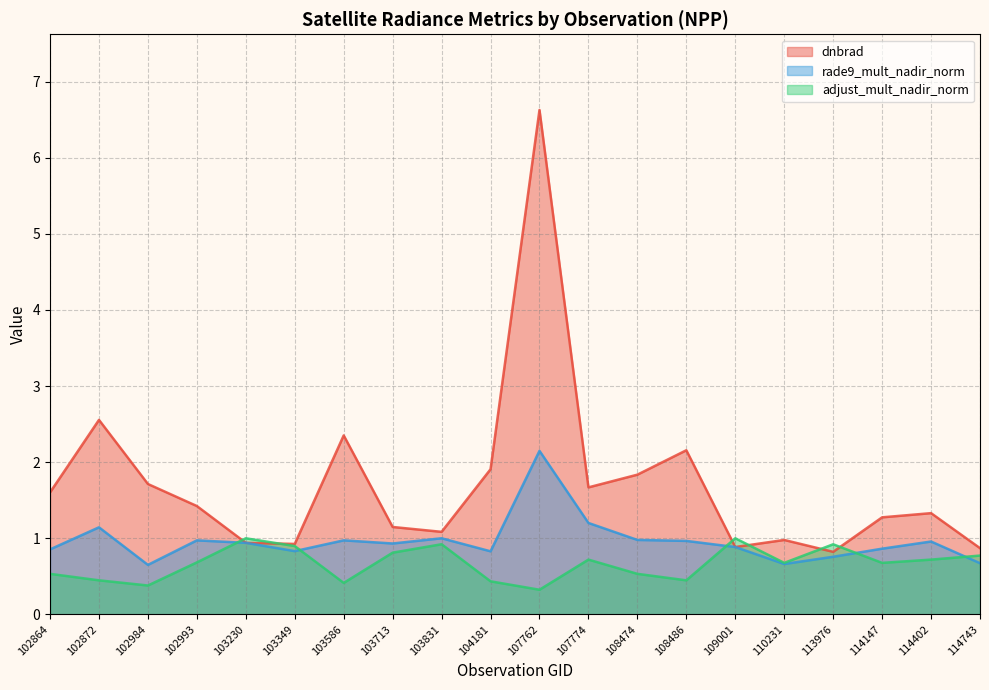

What is the difference between the highest and lowest values at 102984?

1.3